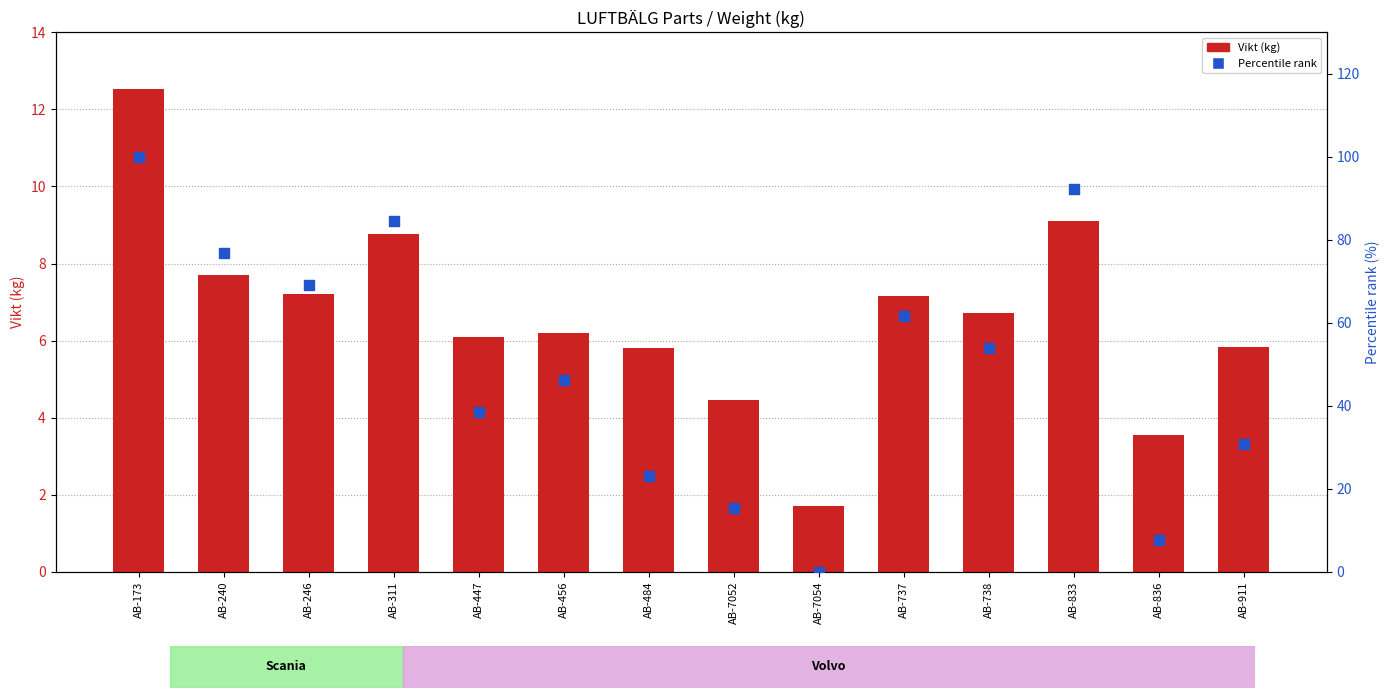

Which has a higher value, AB-240 or AB-246?

AB-240